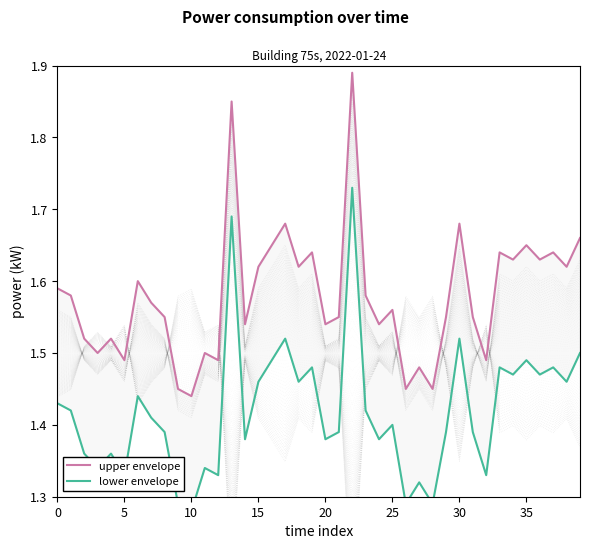

At how many categories does at least one series exceed 1?

40